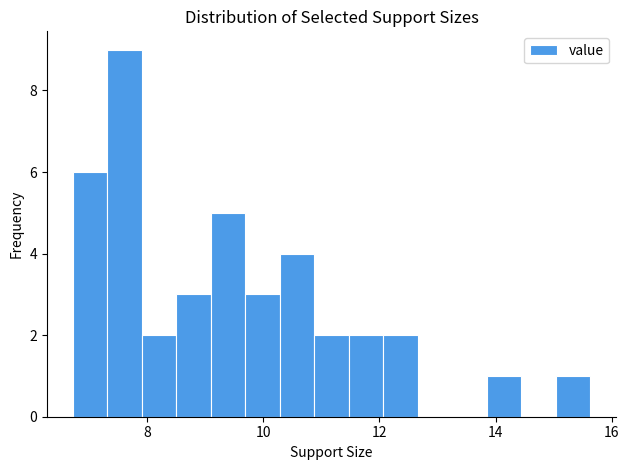

Around what value on the x-axis is the tallest bar? Give the approximate position of its centre, as read against the axis.

7.6